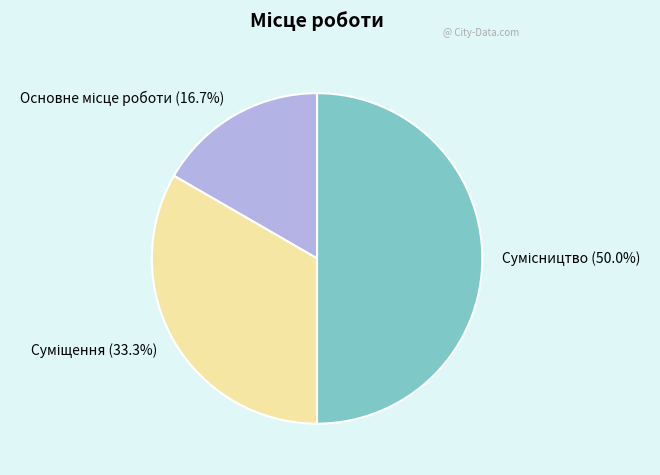

How many slices are in this pie chart?

3